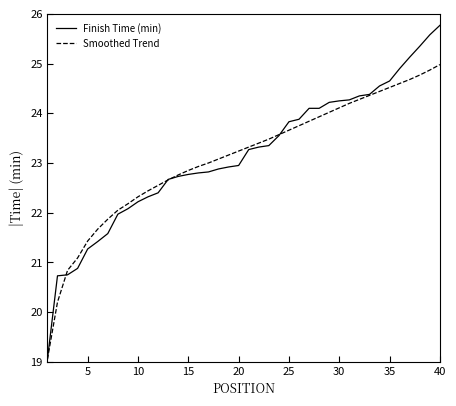

Which series has the widest spread of values?

Finish Time (min)